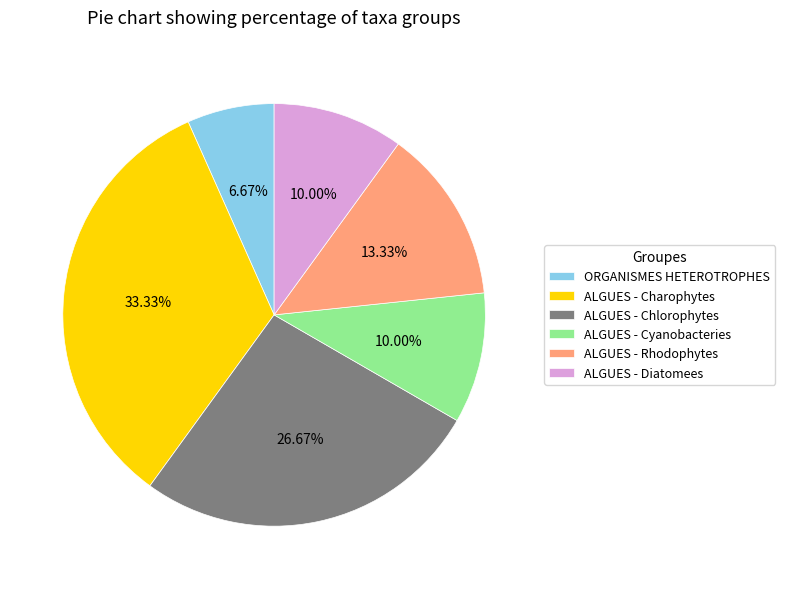

Combined, do ALGUES - Rhodophytes and ALGUES - Diatomees account for over 50%?

No